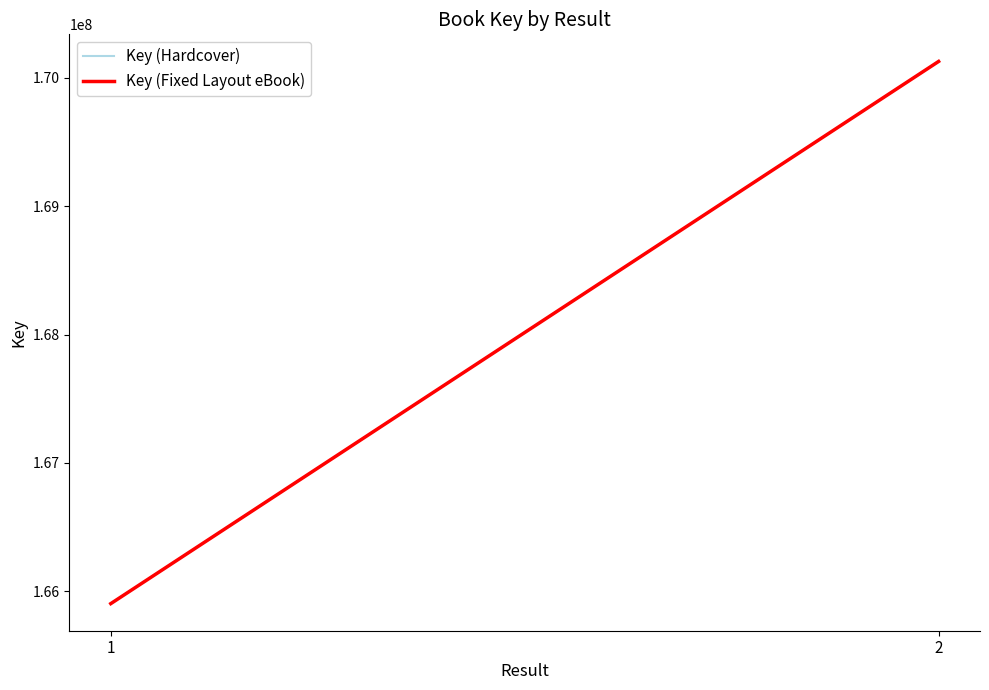

Between 1 and 2, which series saw the biggest shift?

Key (Hardcover)